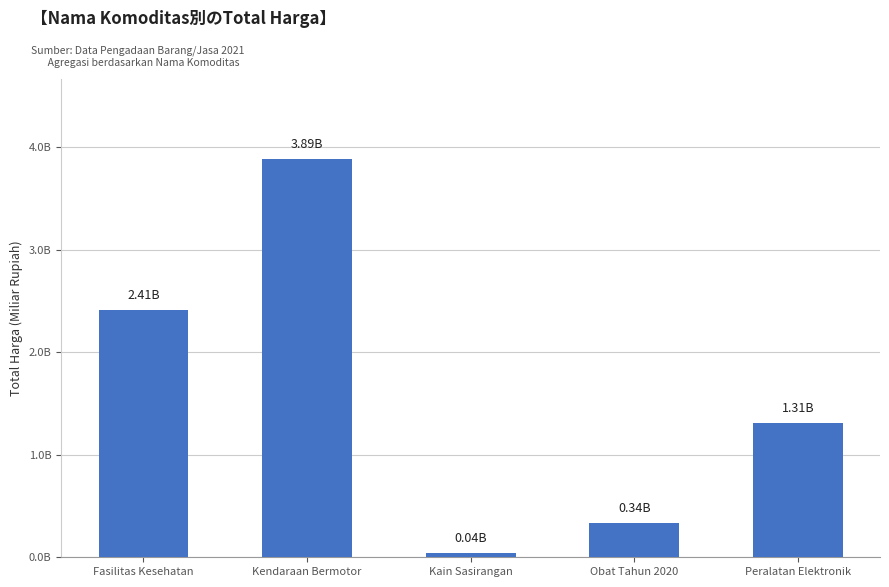

What is the label of the 1st bar from the right?

Peralatan Elektronik